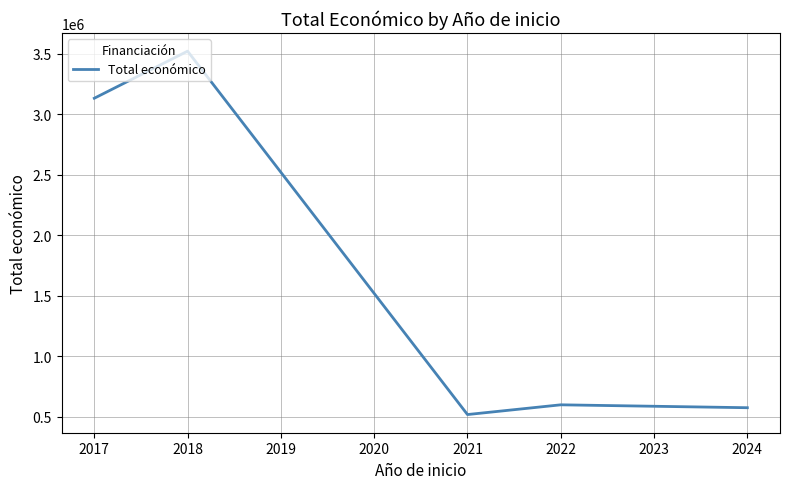

Is it true that the value at 2021 is 851384?

False